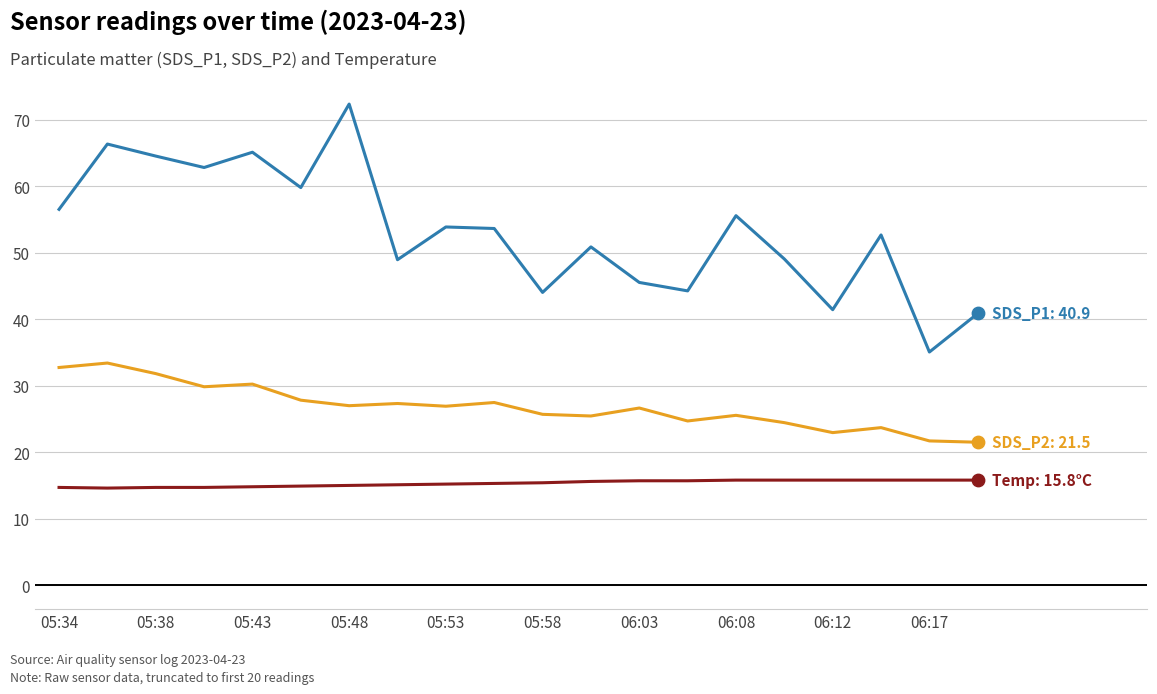

What is the minimum value shown in the chart?

14.6